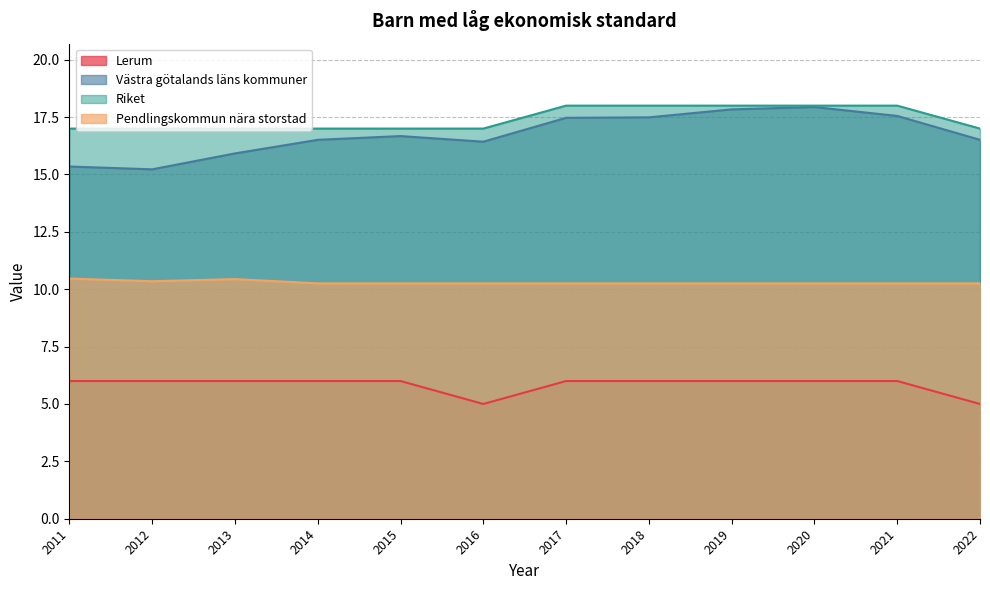

Where is the first local maximum for Västra götalands läns kommuner?

2015